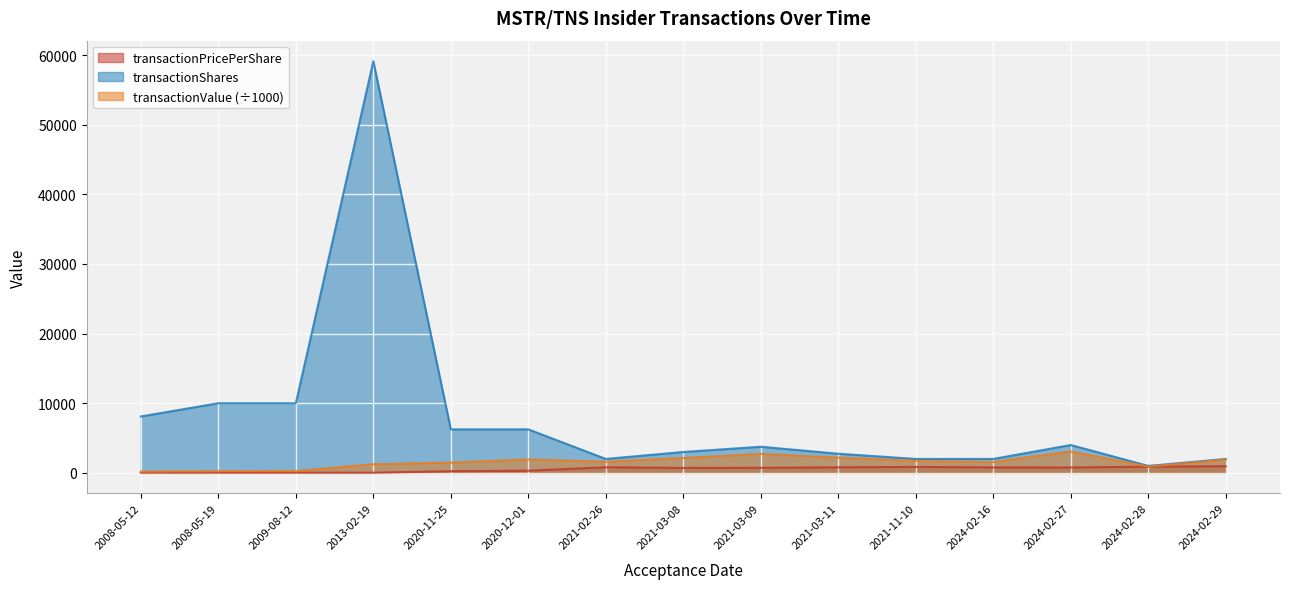

How many values in the transactionValue series are below 1600?

7